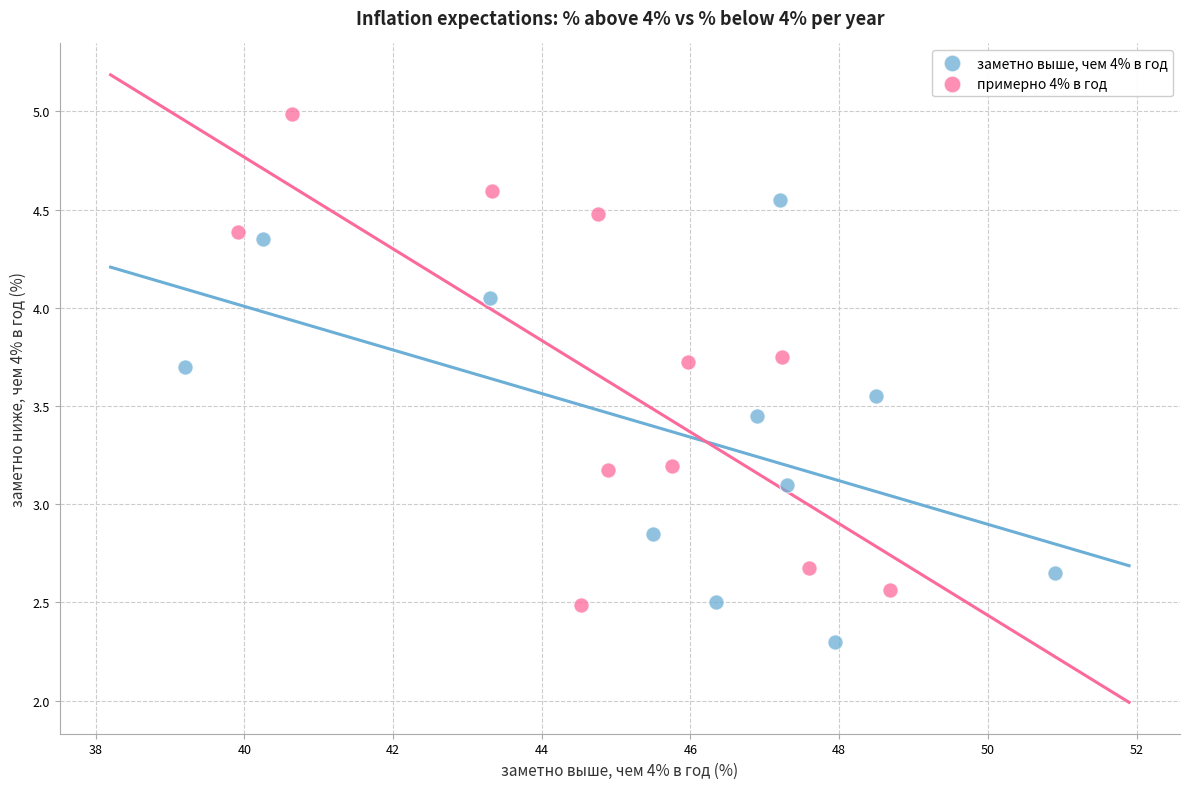

Which series contains the highest Y value?

примерно 4% в год